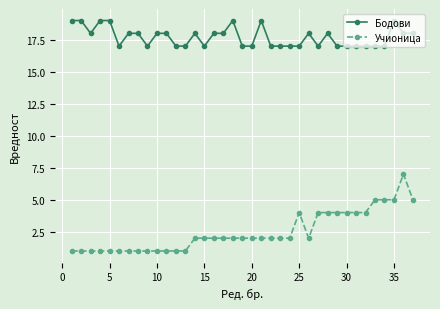

Which series has the largest range (max minus min)?

Учионица